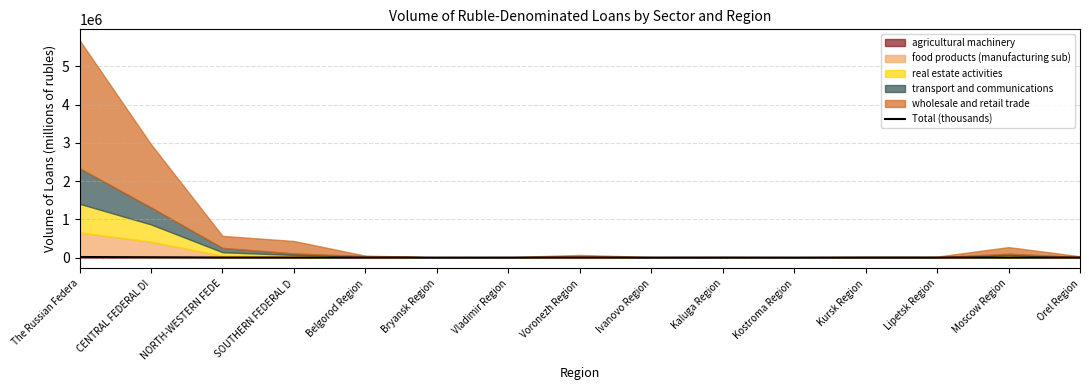

How many interior local valleys (lower than both neighbors) does the data have?

4